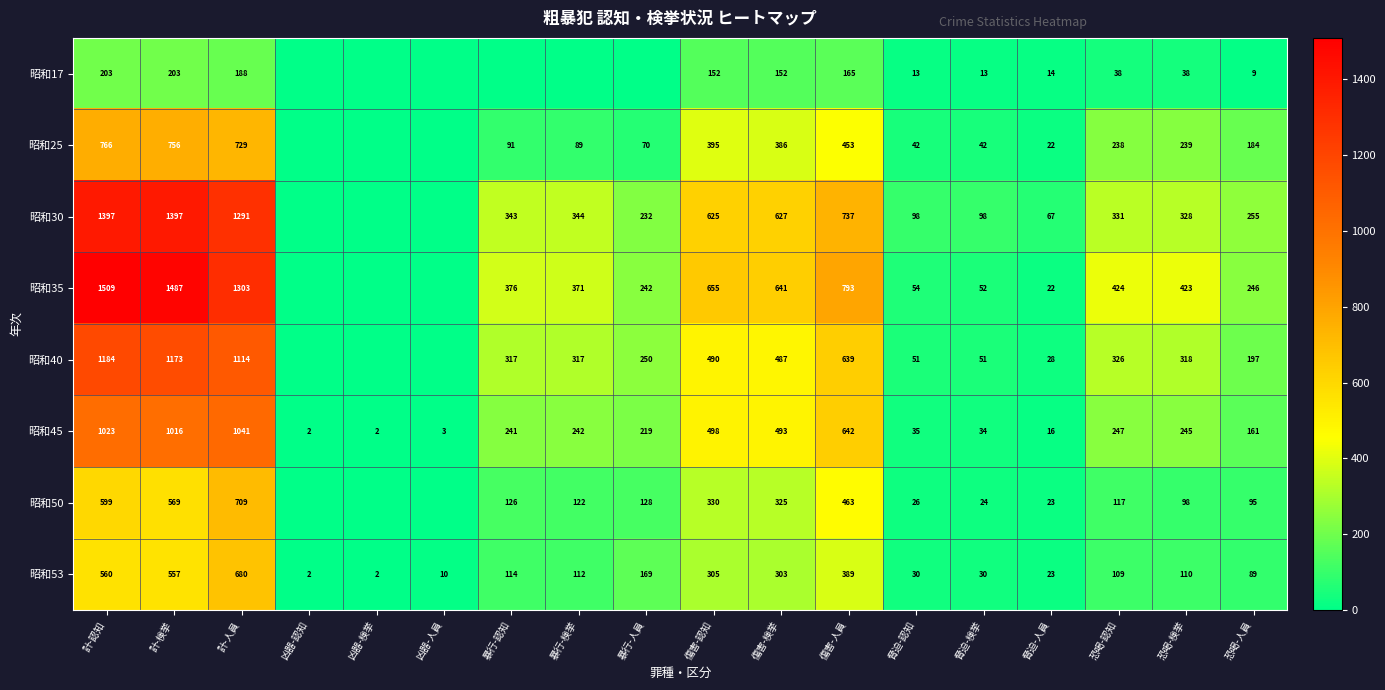

At which category is the sum across all series the highest?

計-認知